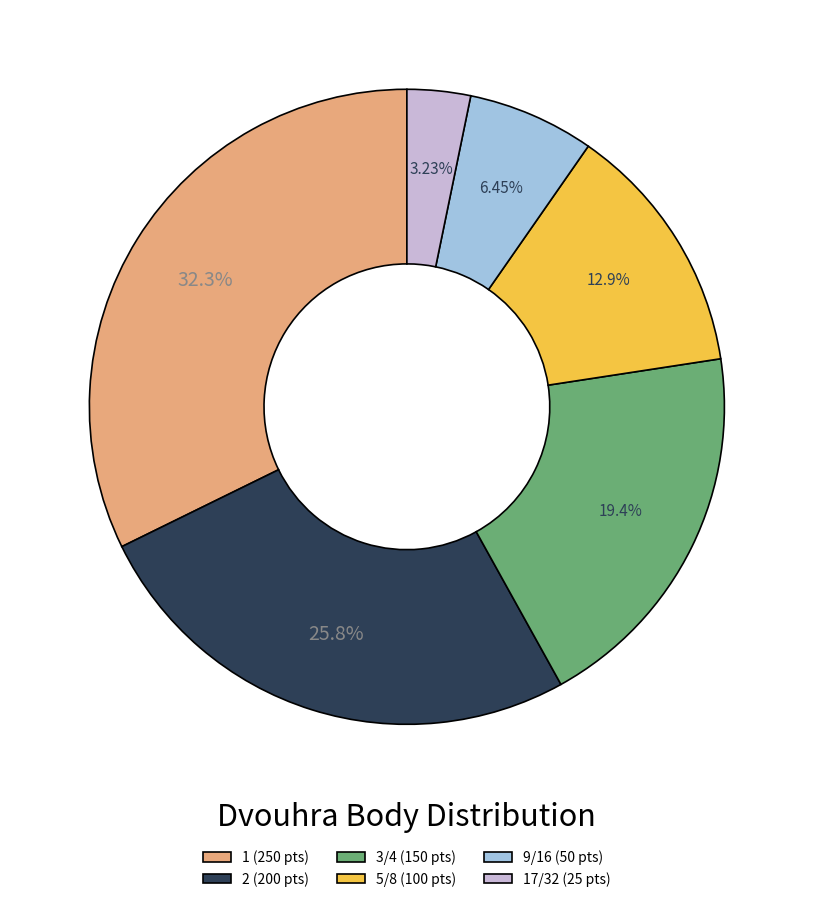

What is the ratio of the value at 3/4 (150 pts) to the value at 17/32 (25 pts)?

6.0